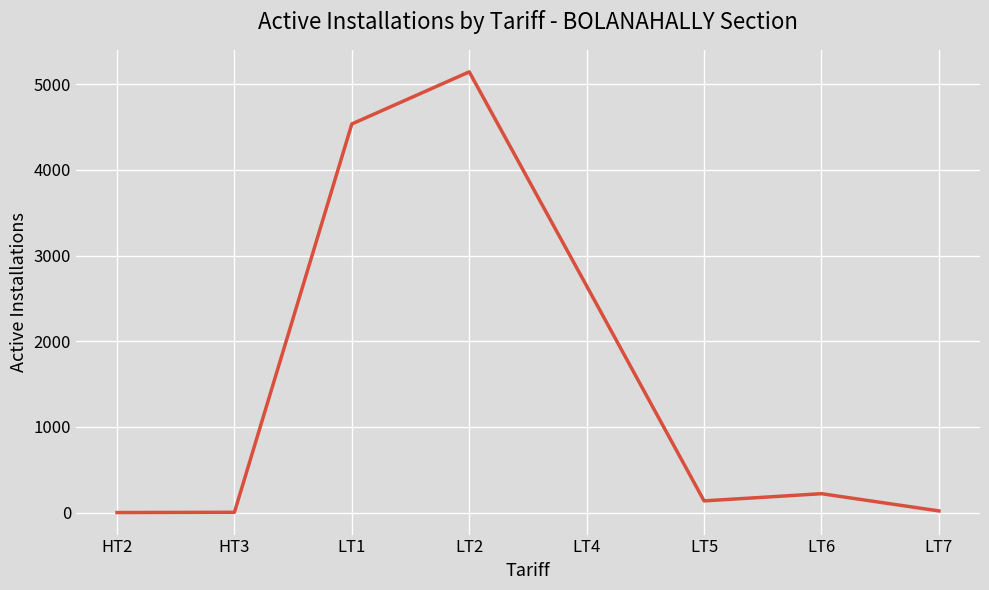

What is the smallest value displayed?

1